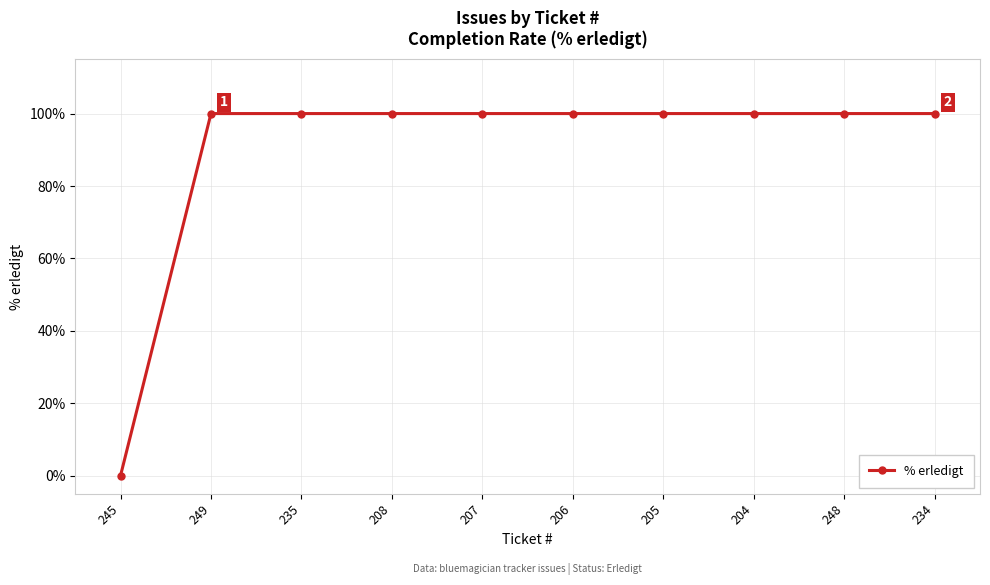

Reading left to right, list all the values displayed in this chart.

245=0	249=100	235=100	208=100	207=100	206=100	205=100	204=100	248=100	234=100